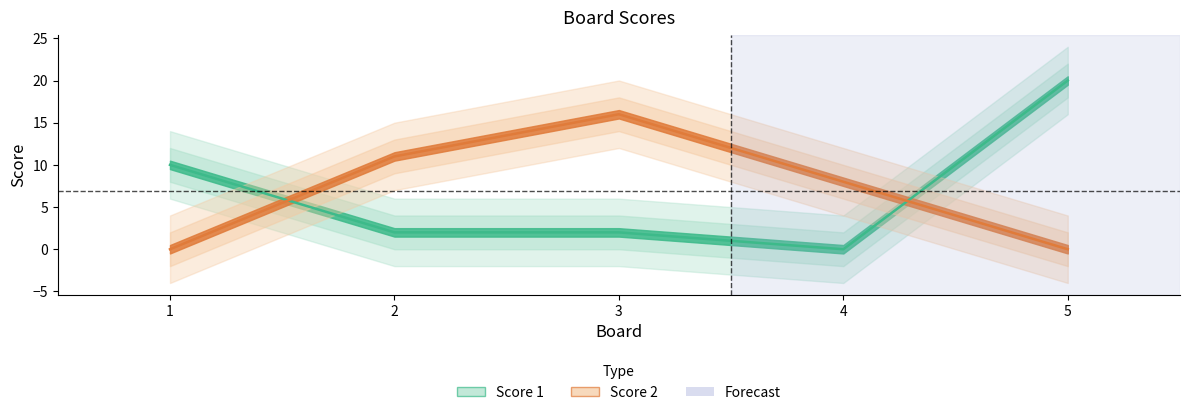

Reading left to right, extract all data points from this chart.

Score 1: 10	2	2	0	20
Score 2: 0	11	16	8	0